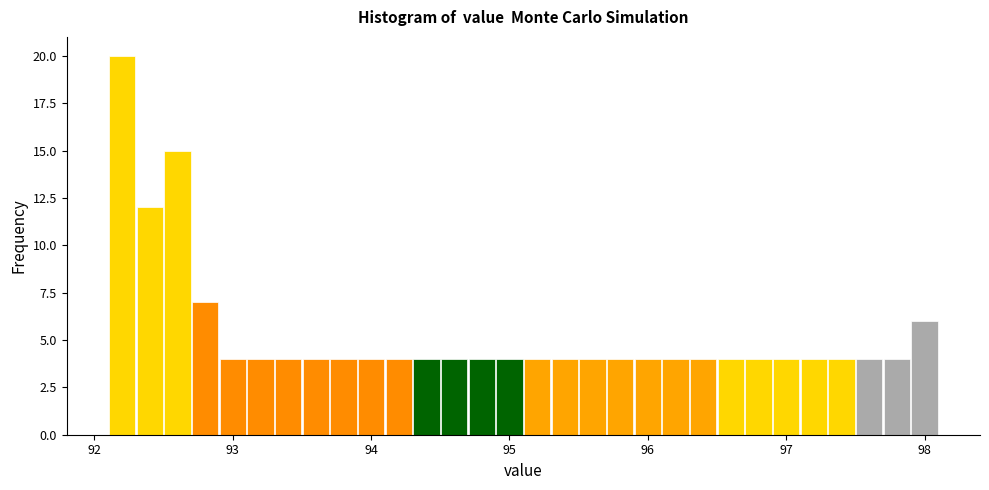

Around what value on the x-axis is the tallest bar? Give the approximate position of its centre, as read against the axis.

92.2